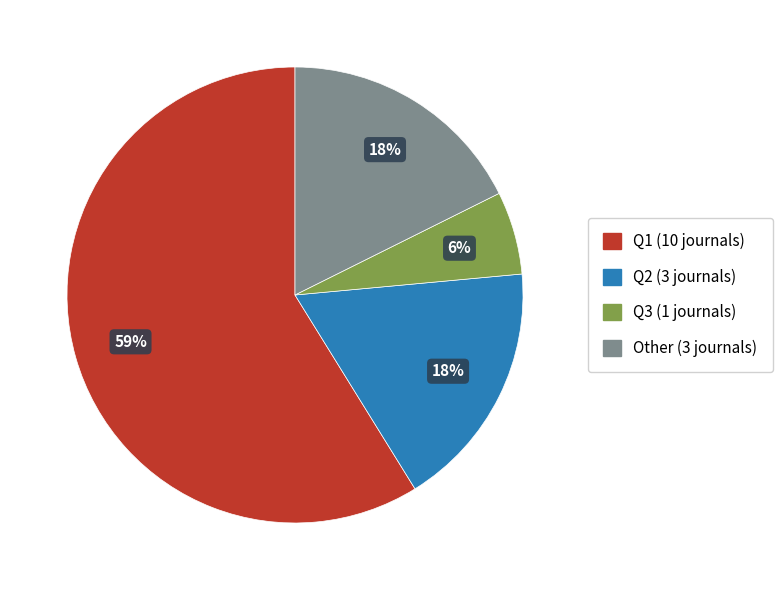

Which category has the smallest portion of the pie?

Q3